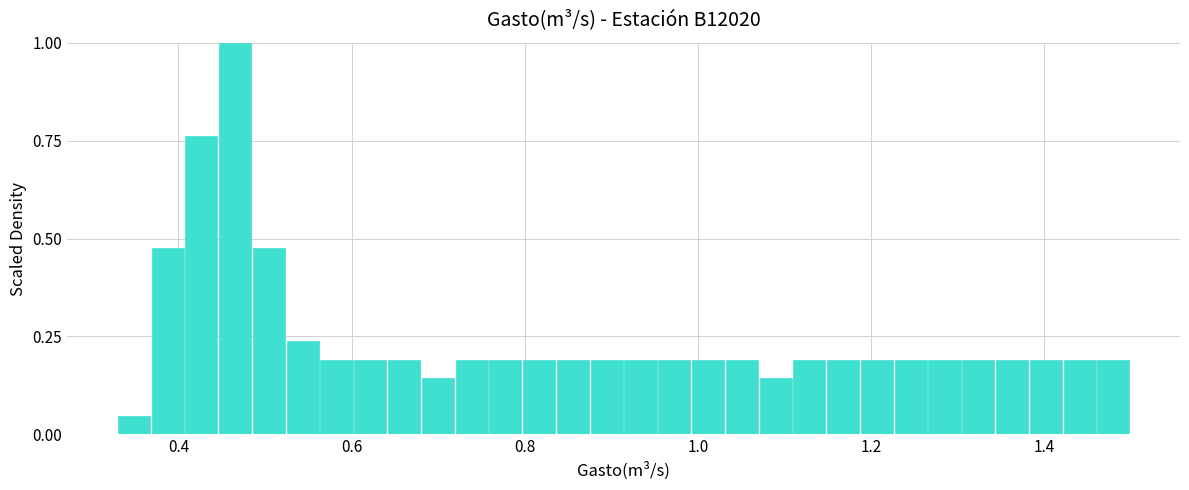

Around what value on the x-axis is the tallest bar? Give the approximate position of its centre, as read against the axis.

0.46